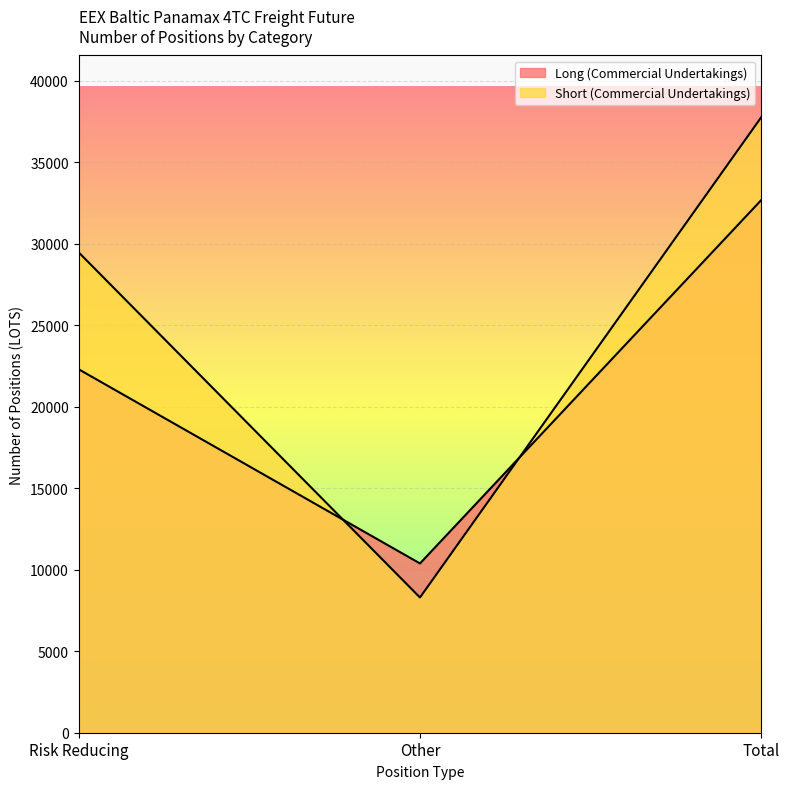

Reading left to right, list all the values displayed in this chart.

Long (Commercial Undertakings): 22303.8	10386.0	32689.8
Short (Commercial Undertakings): 29477.8	8297.9	37775.7